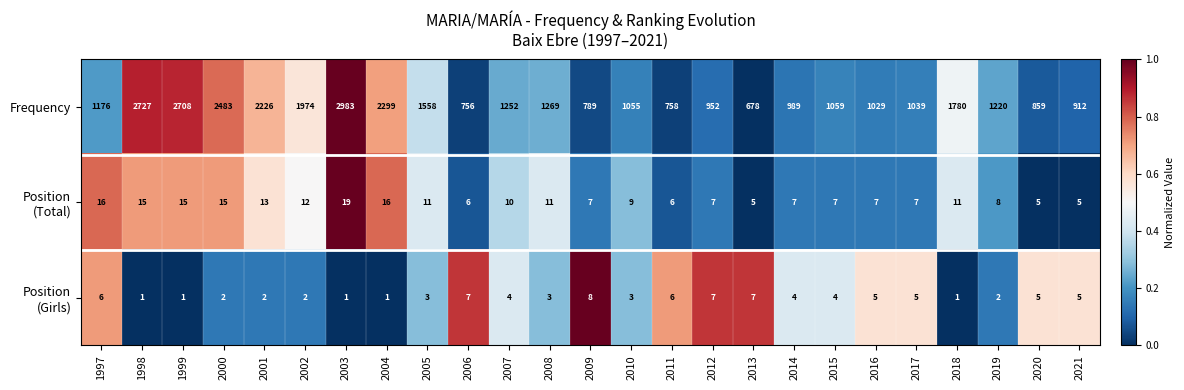

How many data points does each series have?

25